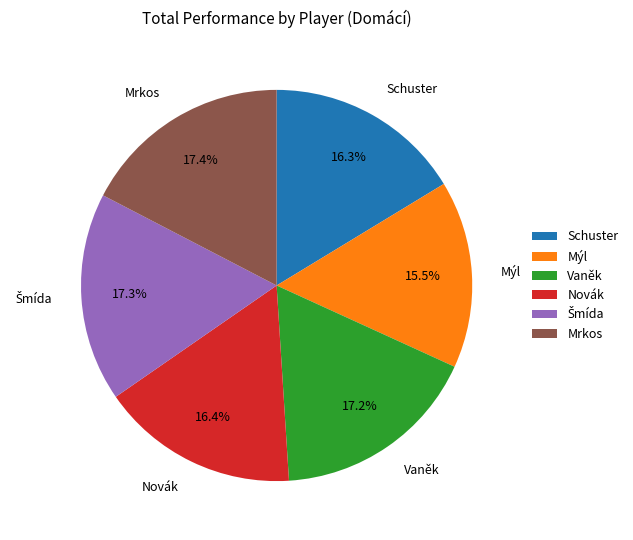

Combined, what portion of the pie is Mrkos and Schuster?

33.7%